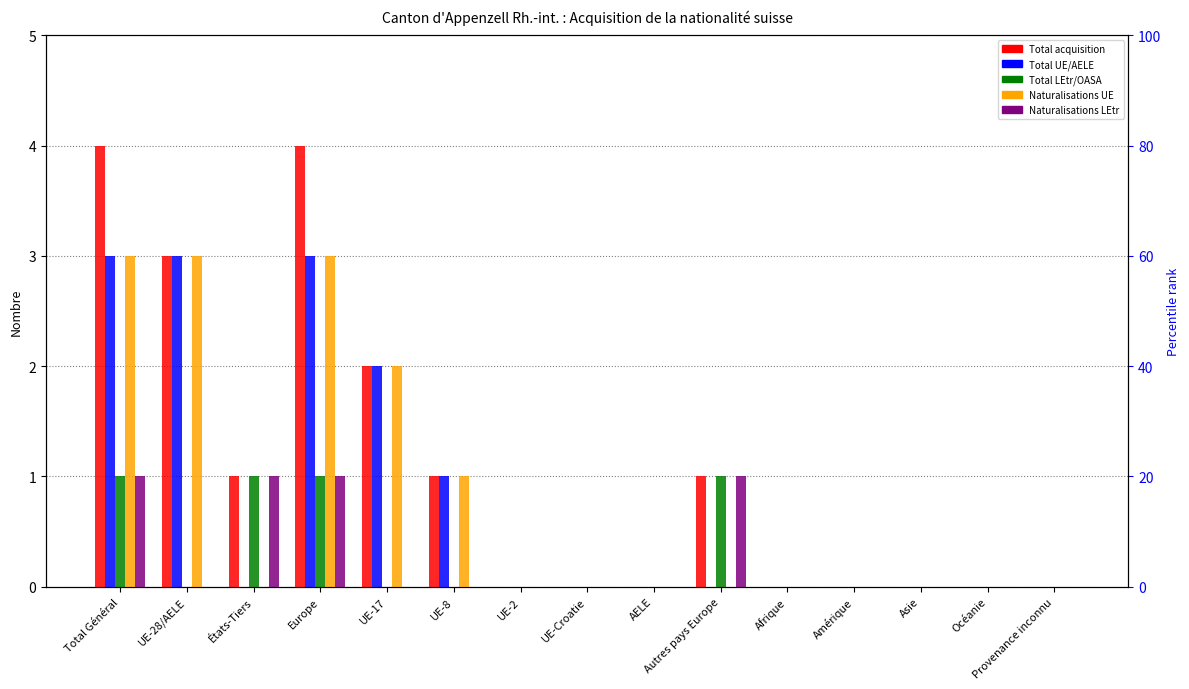

What are all the series names shown in the legend?

Total acquisition, Total UE/AELE, Total LEtr/OASA, Naturalisations UE, Naturalisations LEtr